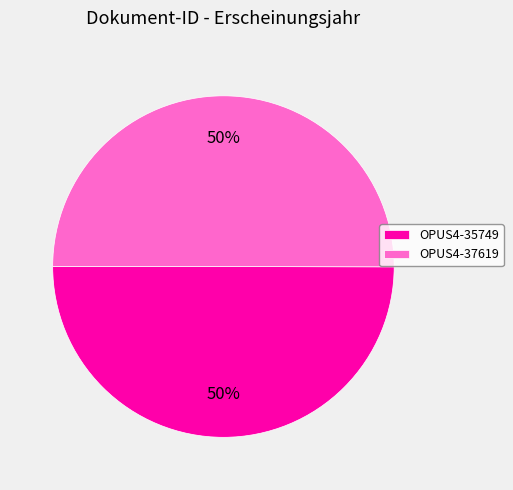

Is it true that OPUS4-37619 is 50% of the pie?

True